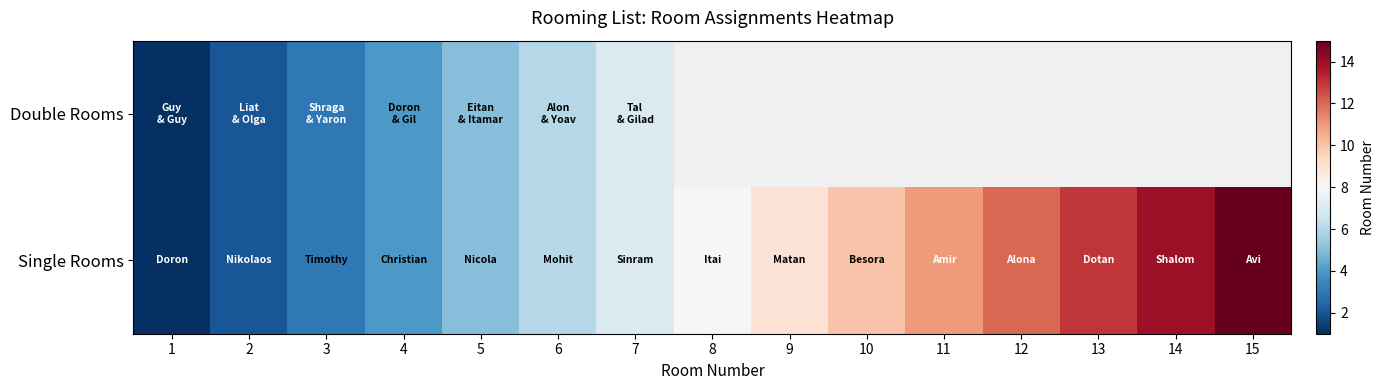

Which category has the lowest value across all series?

1